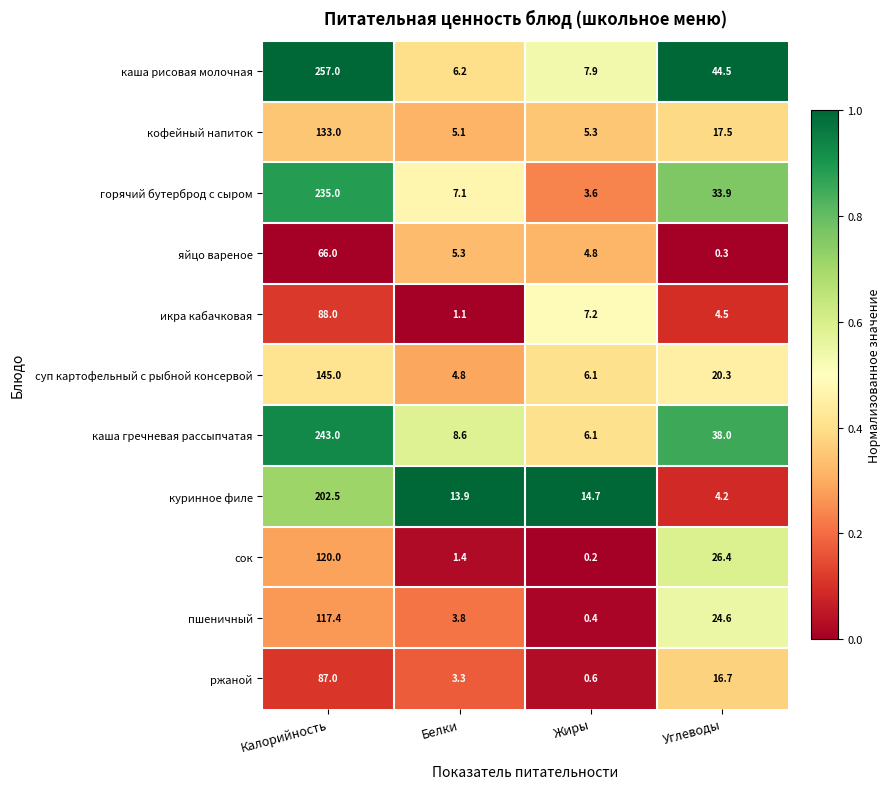

What is the difference between the maximum and minimum values in the ржаной series?

86.4